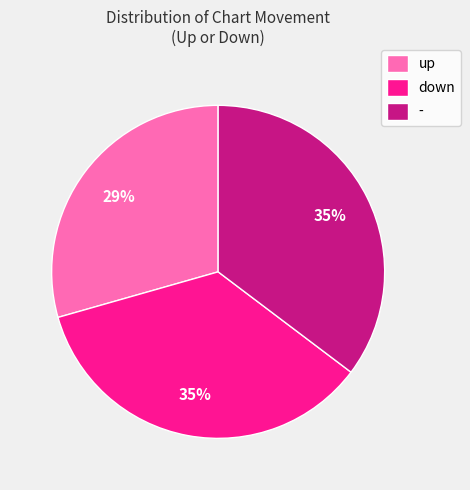

To the nearest percent, what is the difference between the largest and smallest slice percentages?

6%